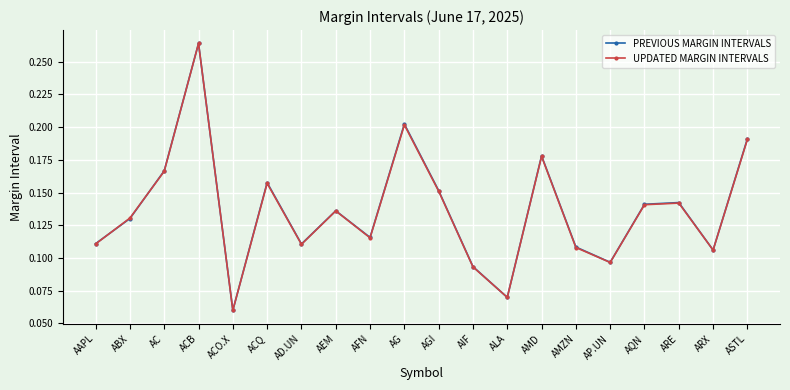

What is the label of the 15th point from the left?

AMZN